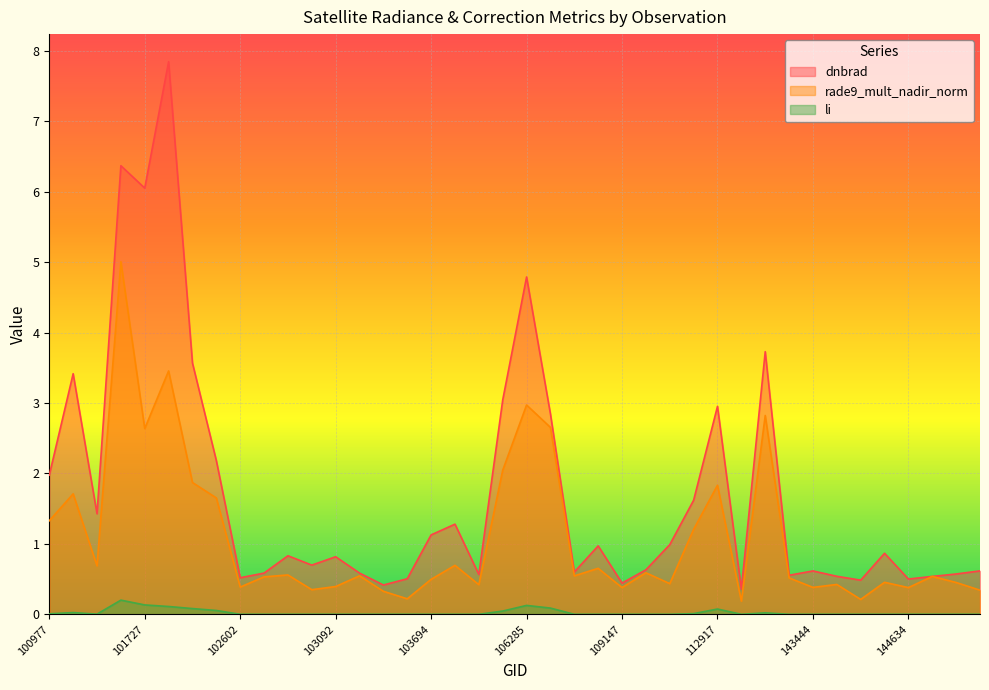

True or false: dnbrad and li cross at least once.

False